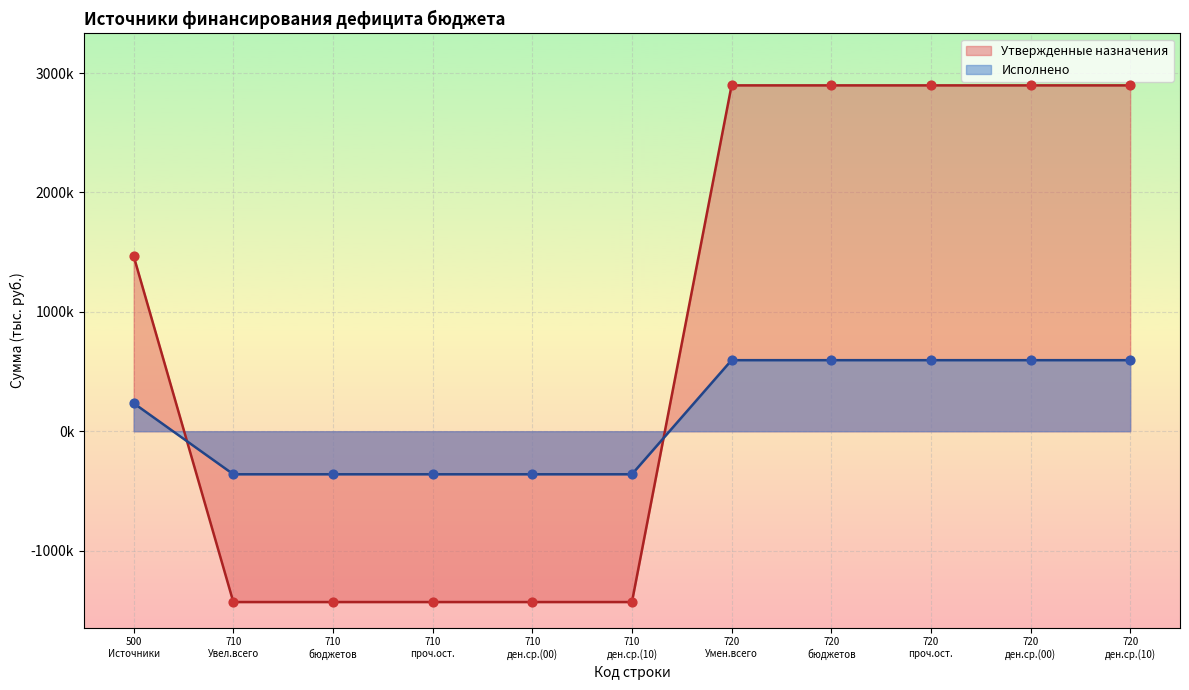

What are all the series names shown in the legend?

Утвержденные назначения, Исполнено